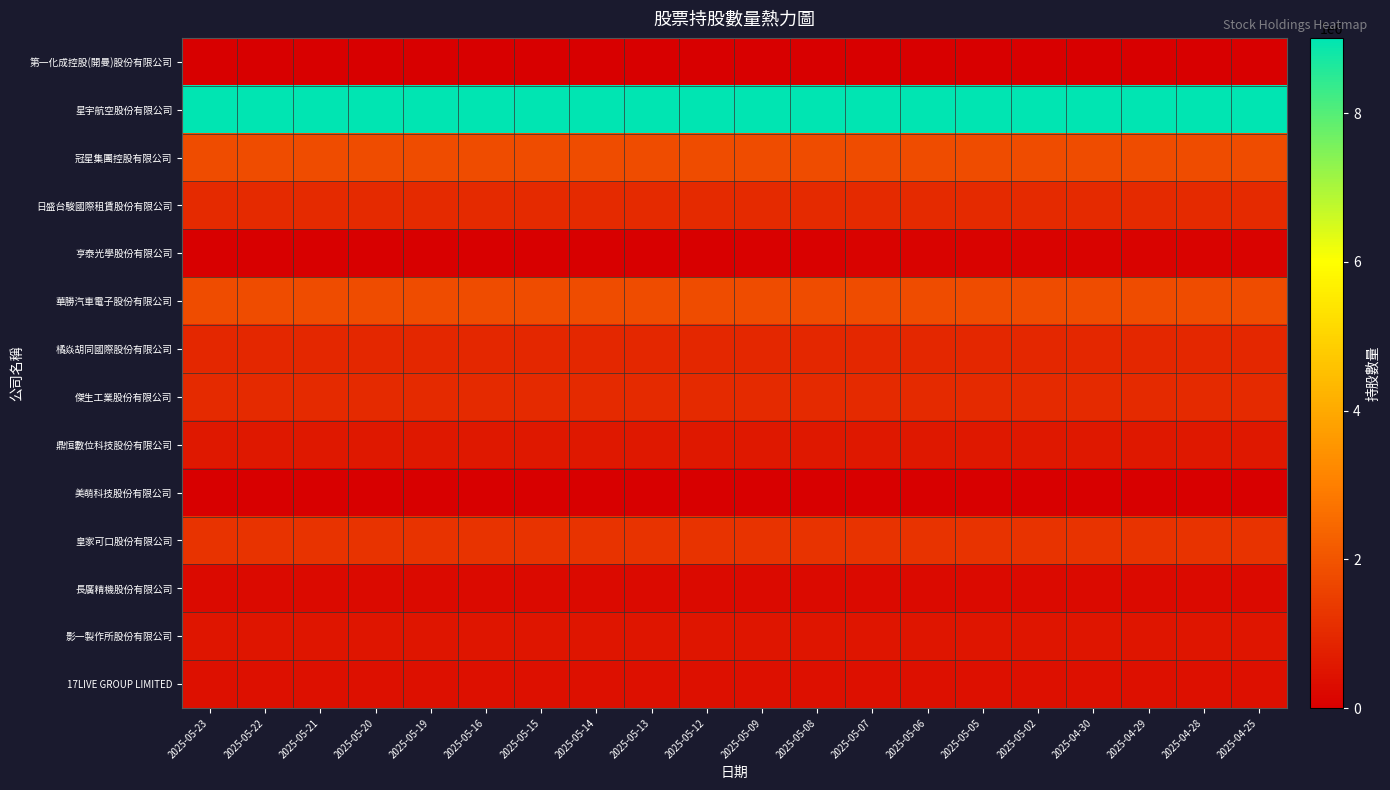

Between 2025-05-21 and 2025-05-20, which is larger?

2025-05-21